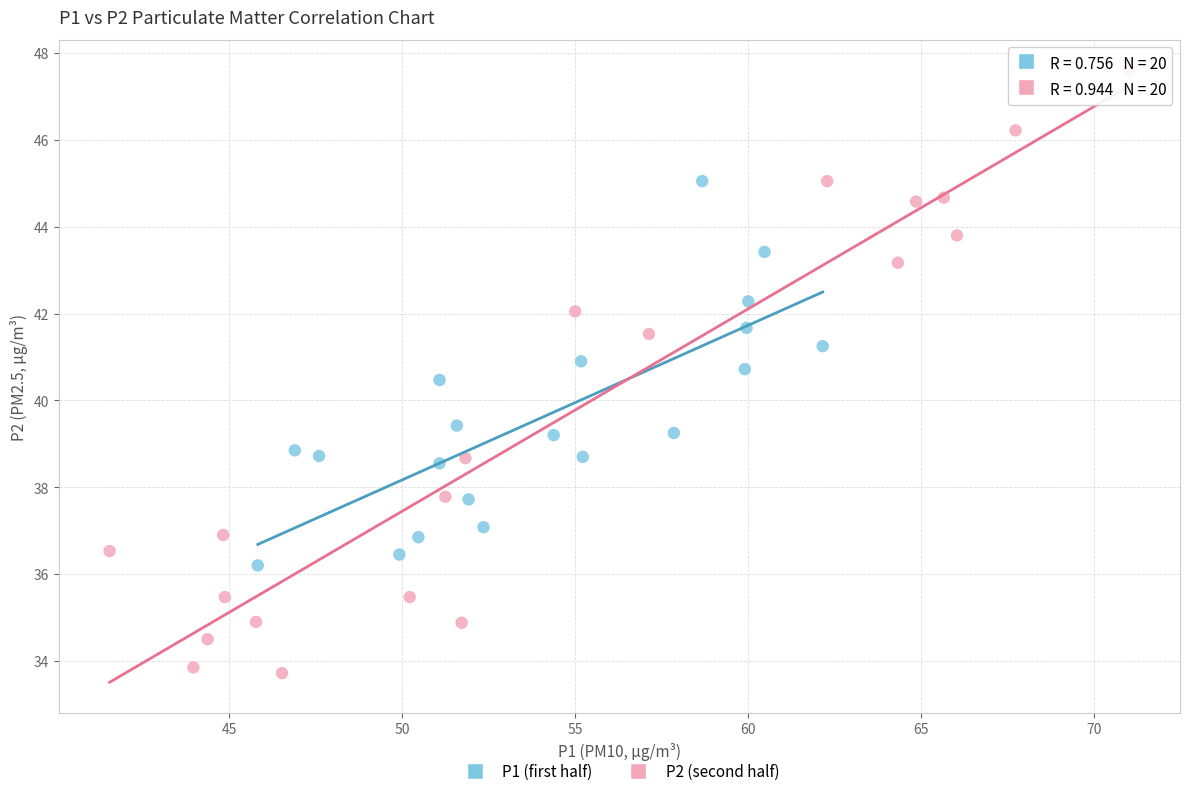

Which series contains the lowest Y value?

P2 (second half)